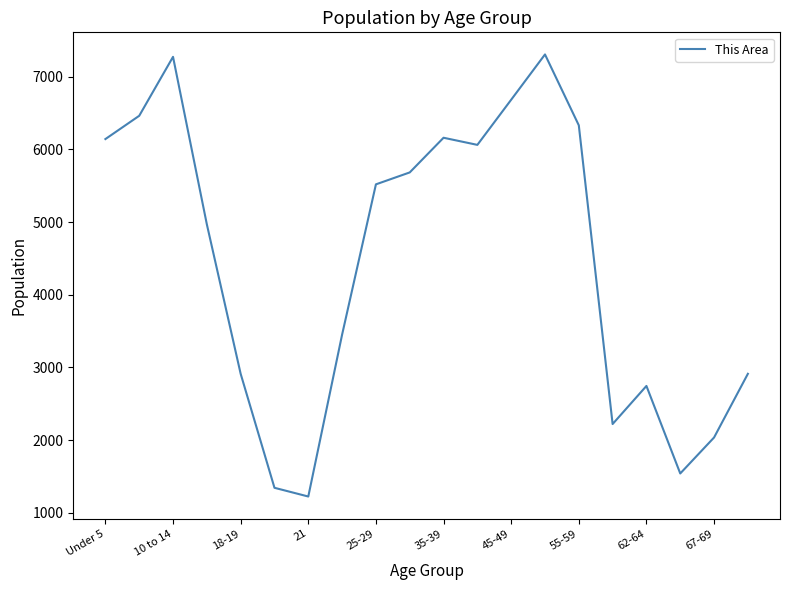

What is the sum of all values?

88985